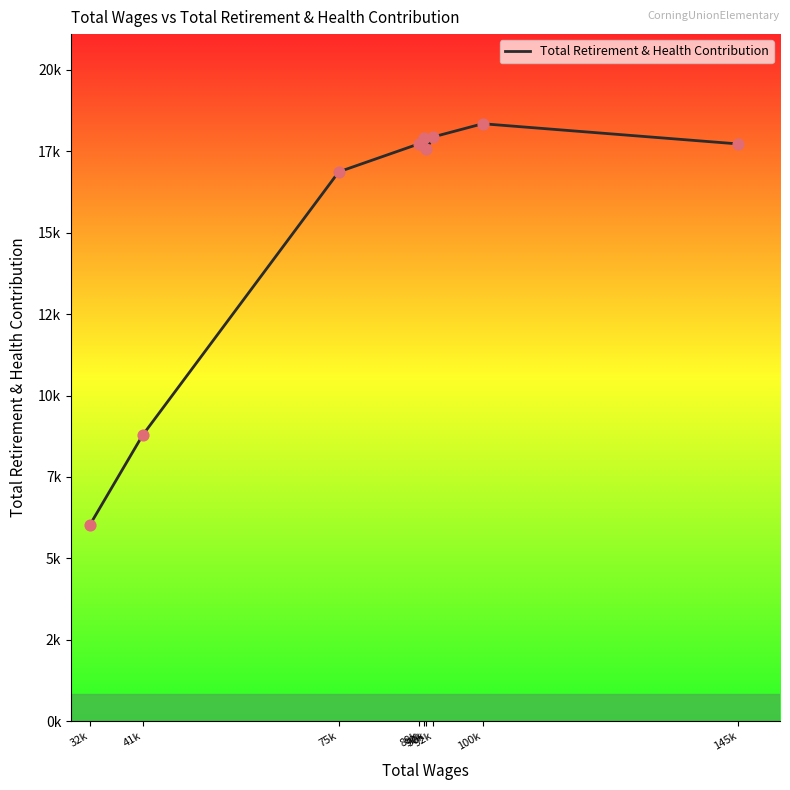

Is this an area chart (filled region under the line)?

No